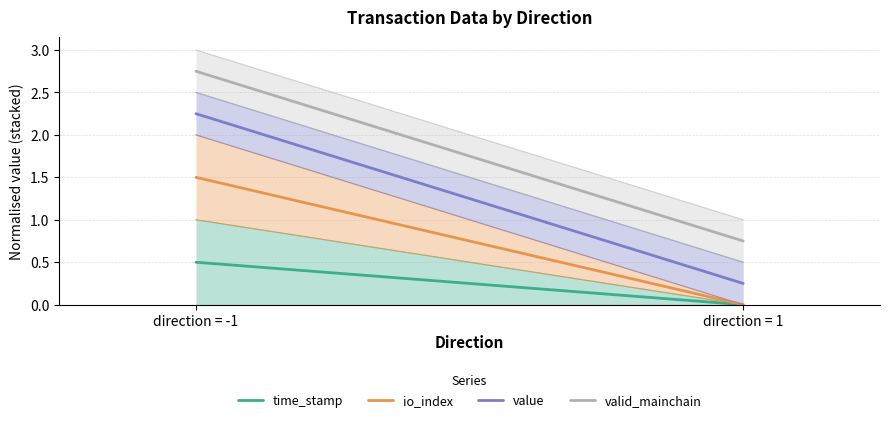

Reading left to right, transcribe all the data shown in this chart.

time_stamp: 0.5	0.0
io_index: 1.5	0.0
value: 2.2	0.2
valid_mainchain: 2.8	0.8